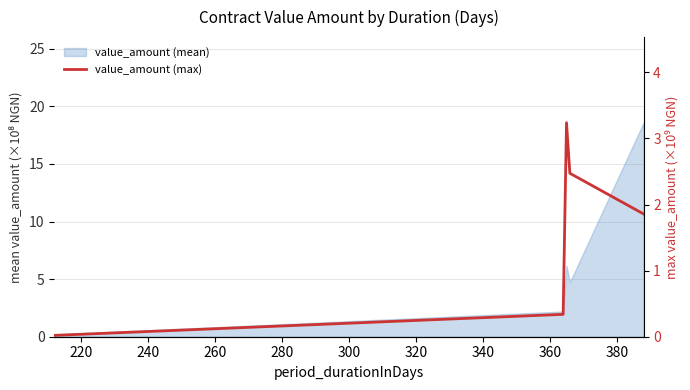

True or false: there are more than 2 points higher than both neighbors.

False